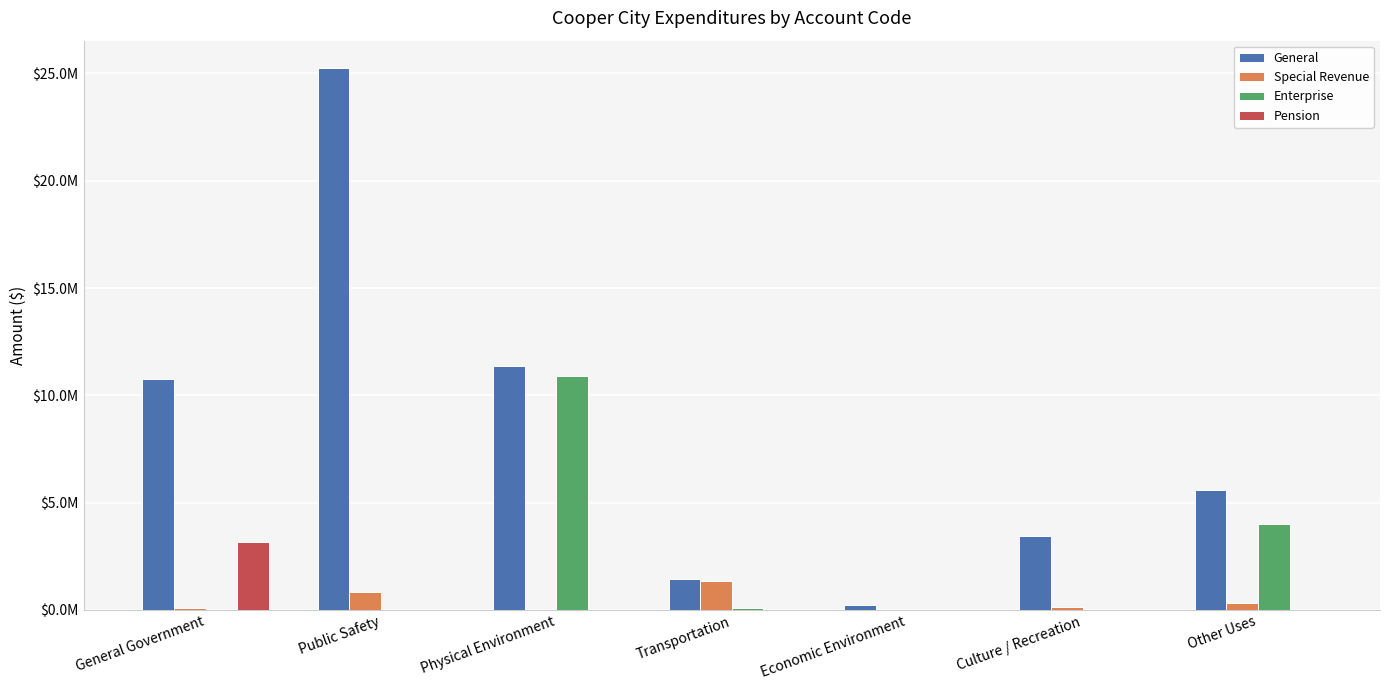

True or false: Special Revenue has a value of 208723 at Other Uses.

False